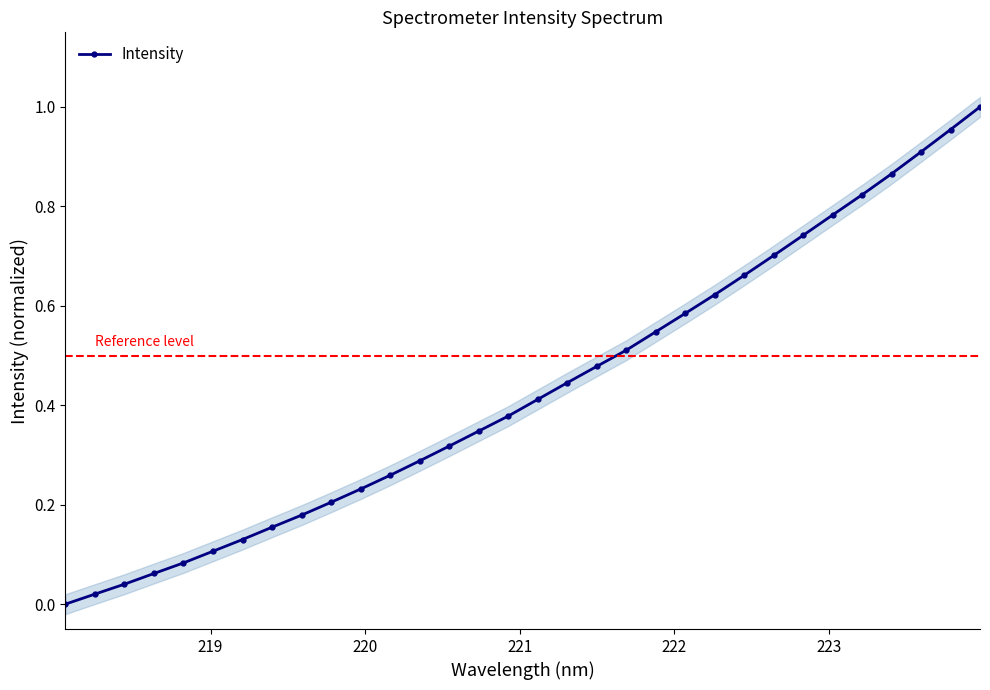

How many positive values are there?

31